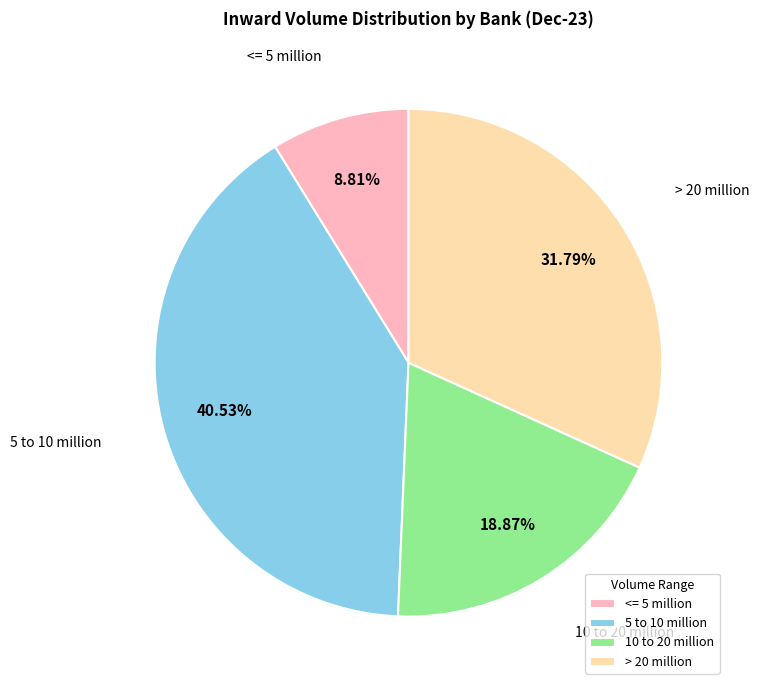

Approximately how many times larger is the value at <= 5 million compared to > 20 million?

0.3